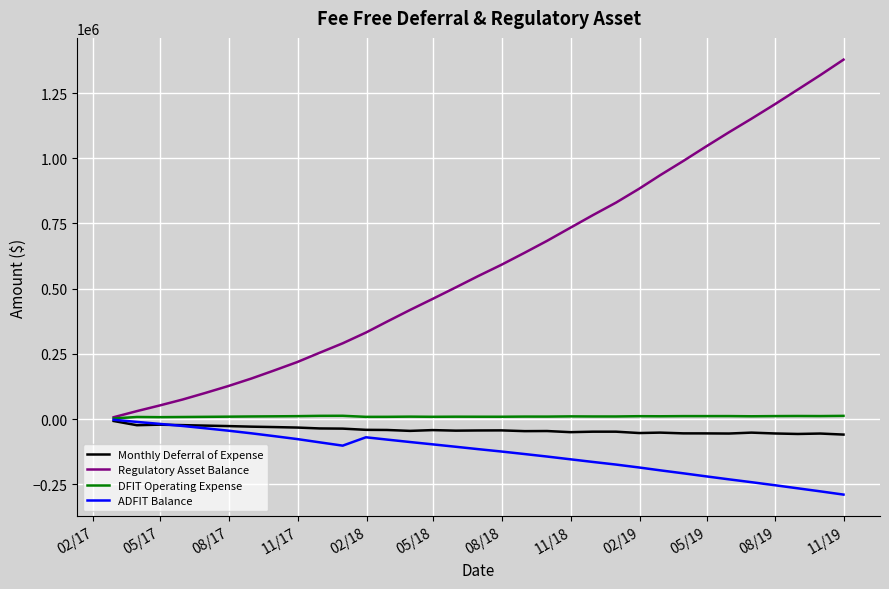

What is the minimum value shown in the chart?

-289386.2